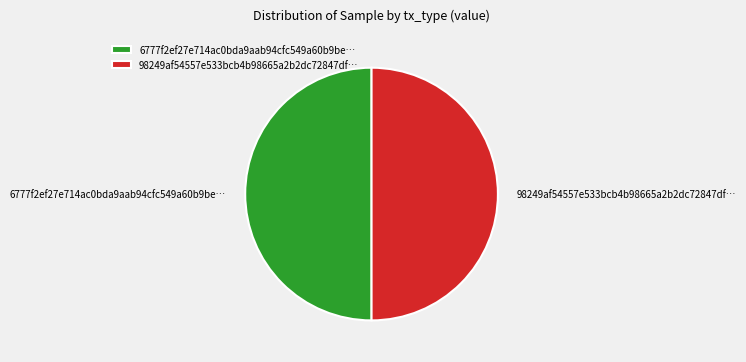

What is the ratio of the value at 98249af54557e533bcb4b98665a2b2dc72847df… to the value at 6777f2ef27e714ac0bda9aab94cfc549a60b9be…?

1.0